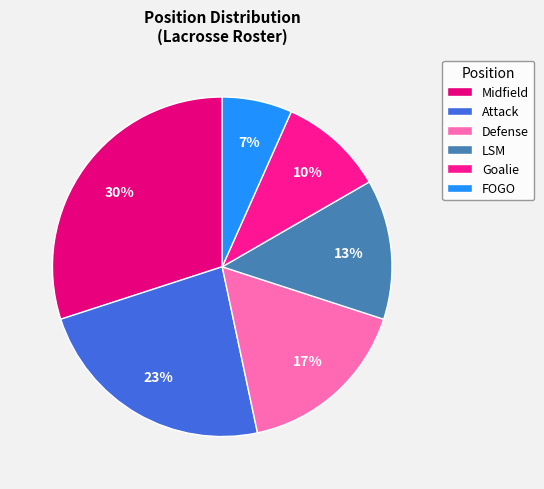

To the nearest percent, what portion does Defense represent?

17%